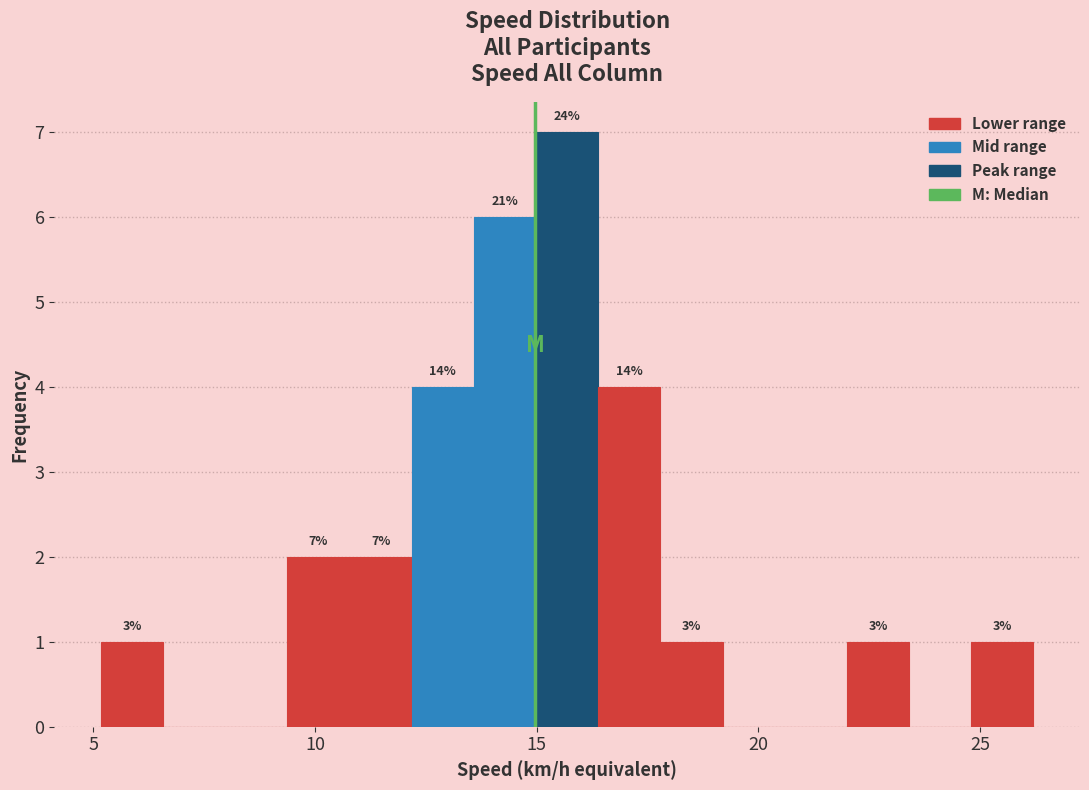

Read against the x-axis, roughly where is the centre of the tallest bar?

15.5